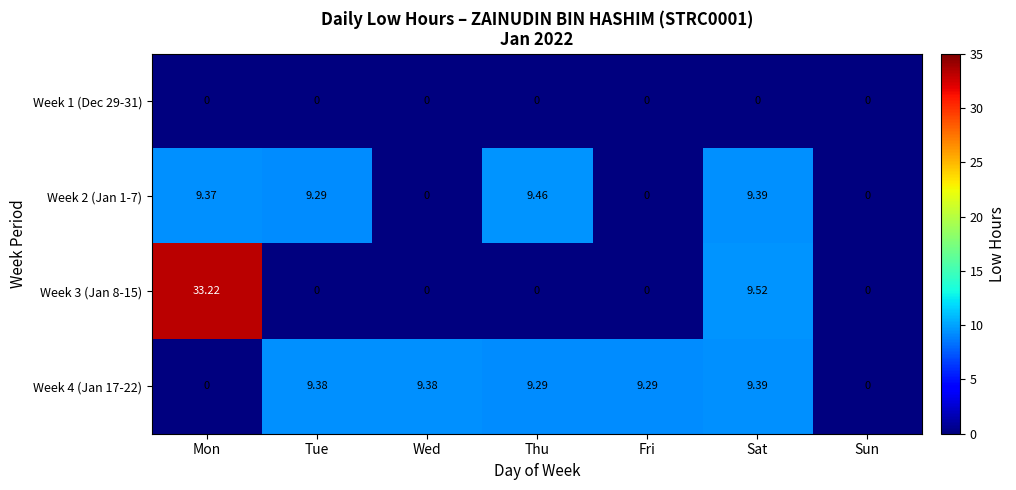

At which category is the sum across all series the highest?

Mon